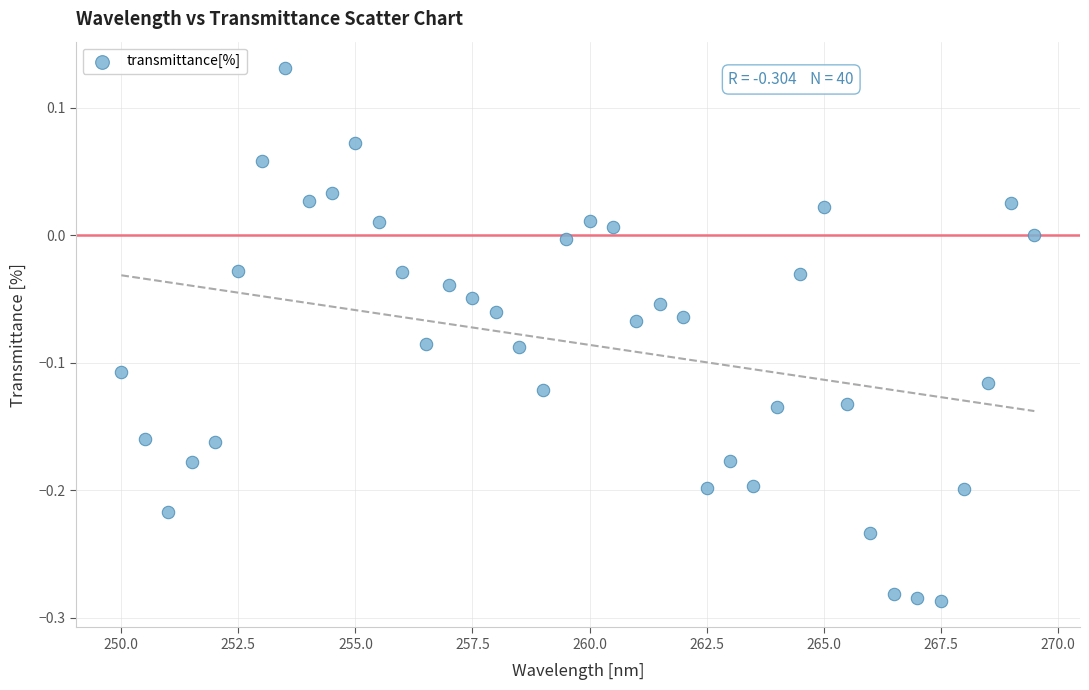

What is the range of Y values (max minus min)?

0.4